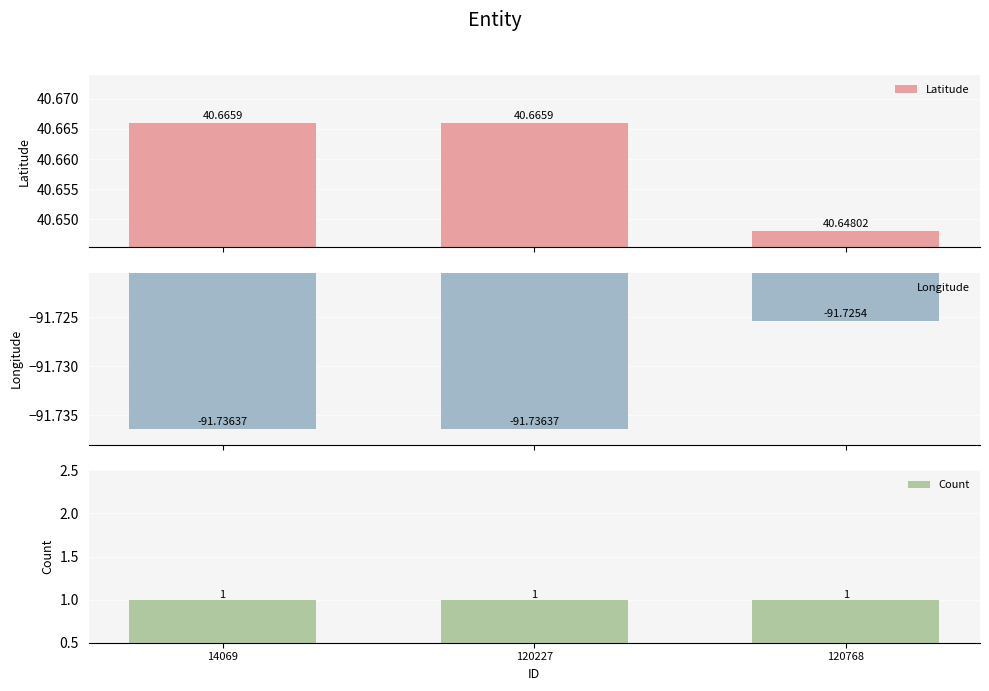

What are all the series names shown in the legend?

Latitude, Longitude, Count